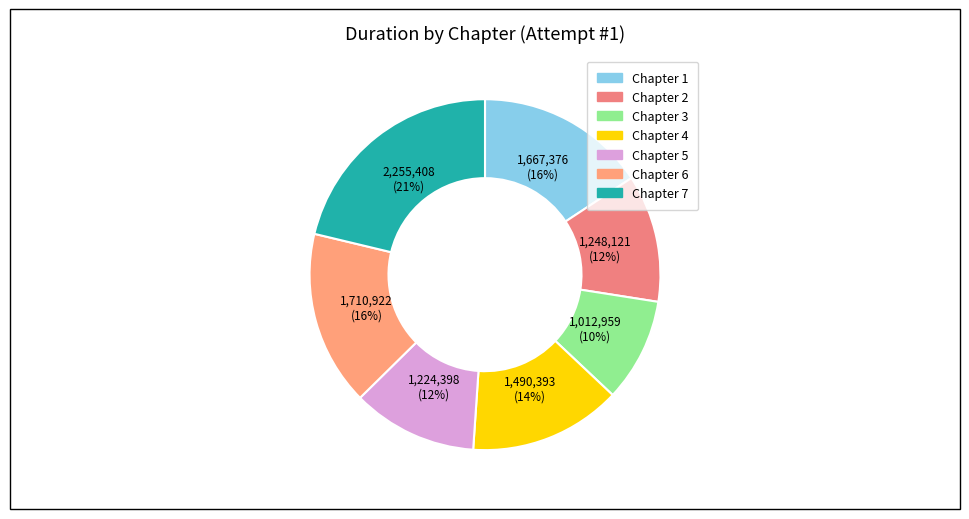

Between Chapter 5 and Chapter 4, which is larger?

Chapter 4